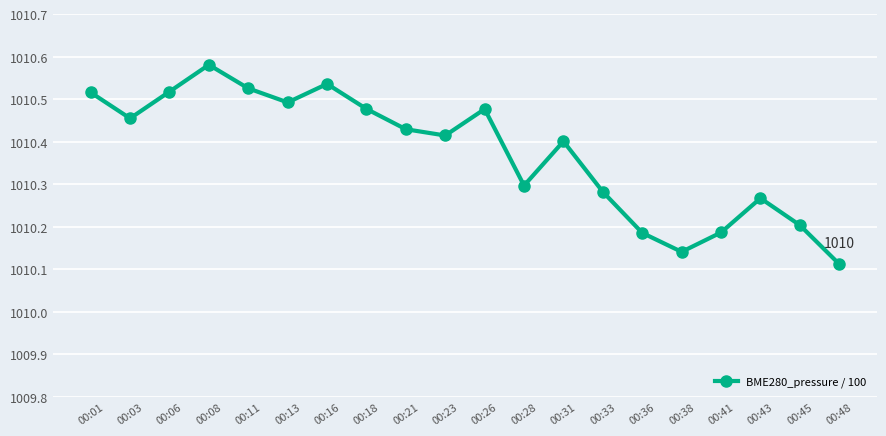

Which label corresponds to the smallest value in the chart?

00:48